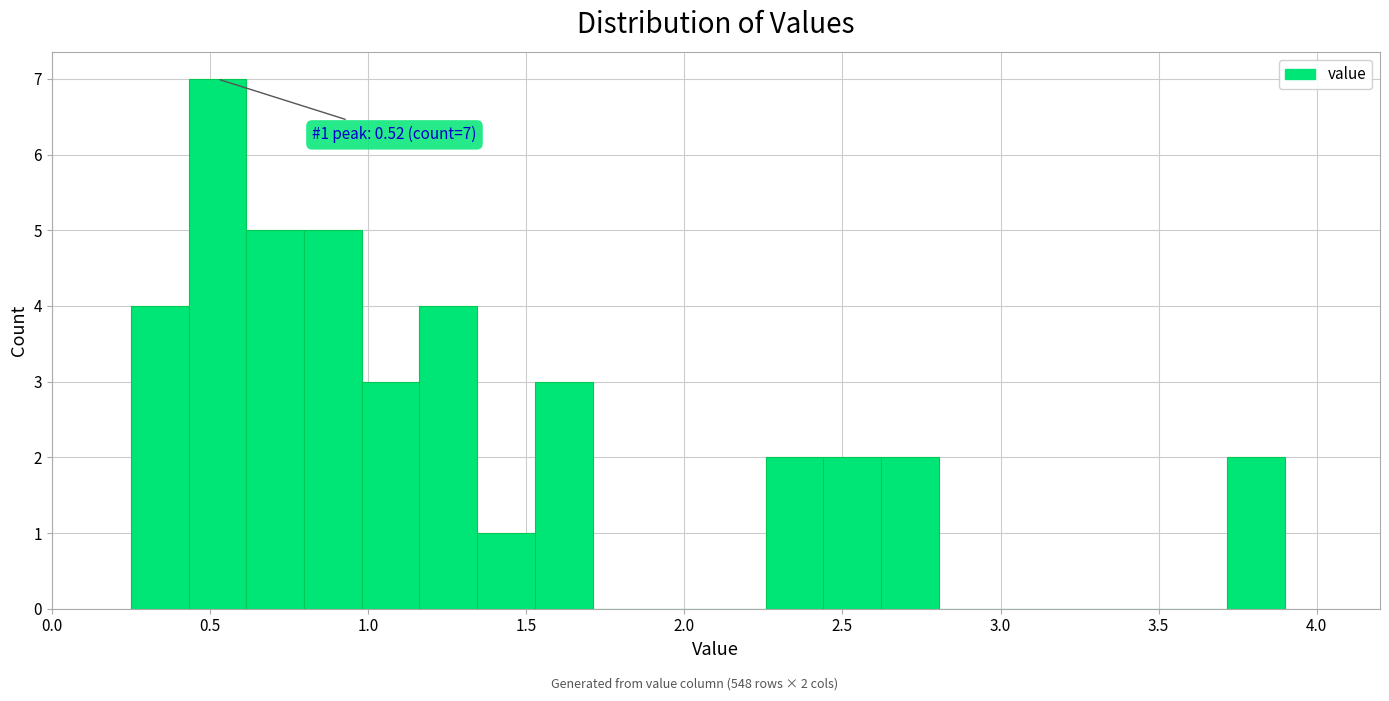

Around what value on the x-axis is the tallest bar? Give the approximate position of its centre, as read against the axis.

0.50